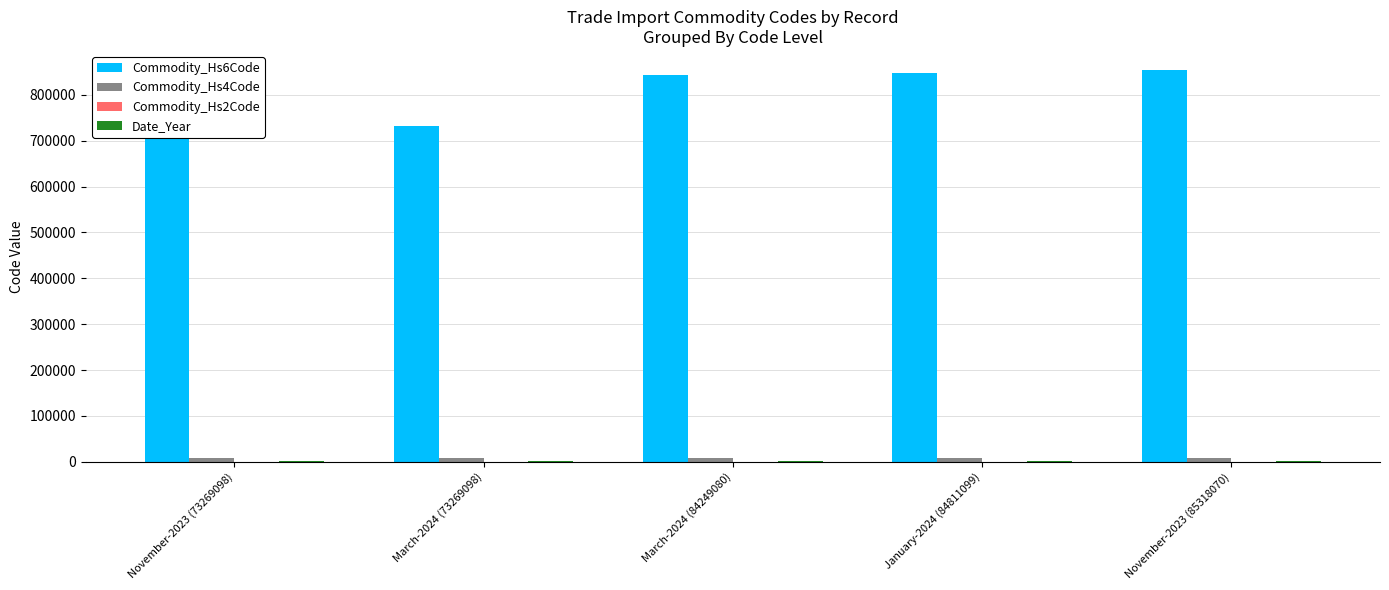

How many groups of bars are there?

5